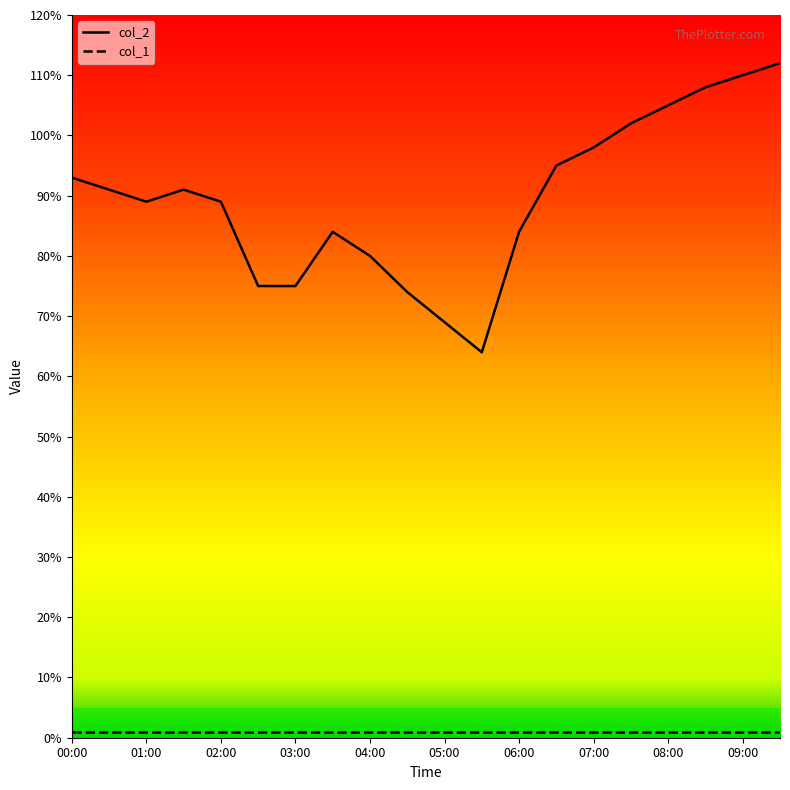

Reading left to right, transcribe all the data shown in this chart.

00:00=9.3	00:30=9.1	01:00=8.9	01:30=9.1	02:00=8.9	02:30=7.5	03:00=7.5	03:30=8.4	04:00=8.0	04:30=7.4	05:00=6.9	05:30=6.4	06:00=8.4	06:30=9.5	07:00=9.8	07:30=10.2	08:00=10.5	08:30=10.8	09:00=11.0	09:30=11.2